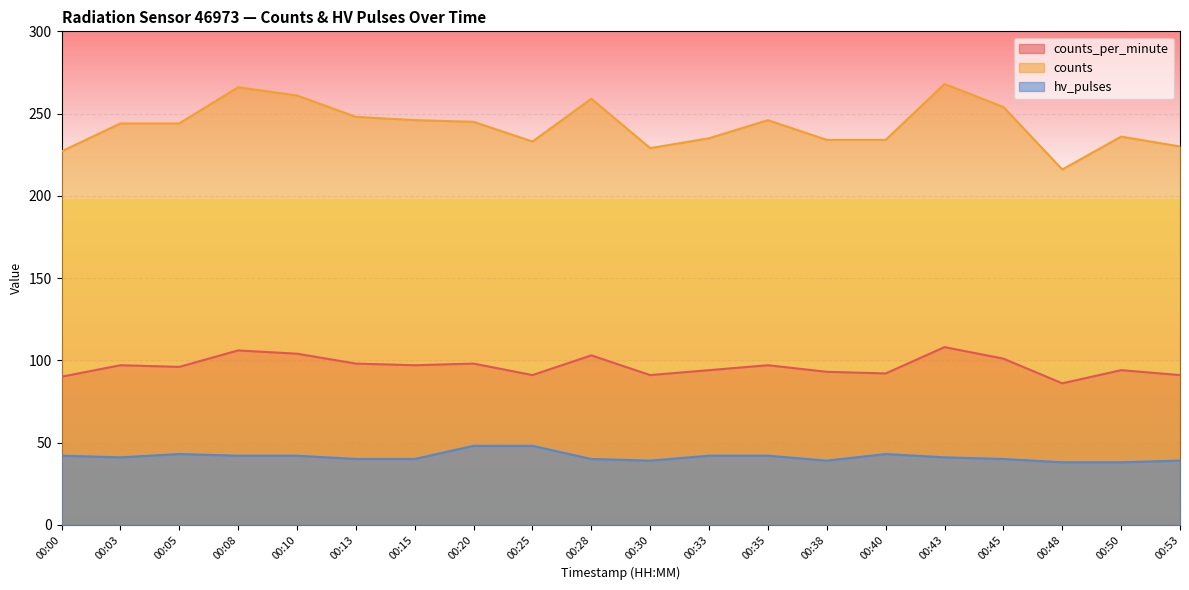

What is the maximum value for hv_pulses?

48